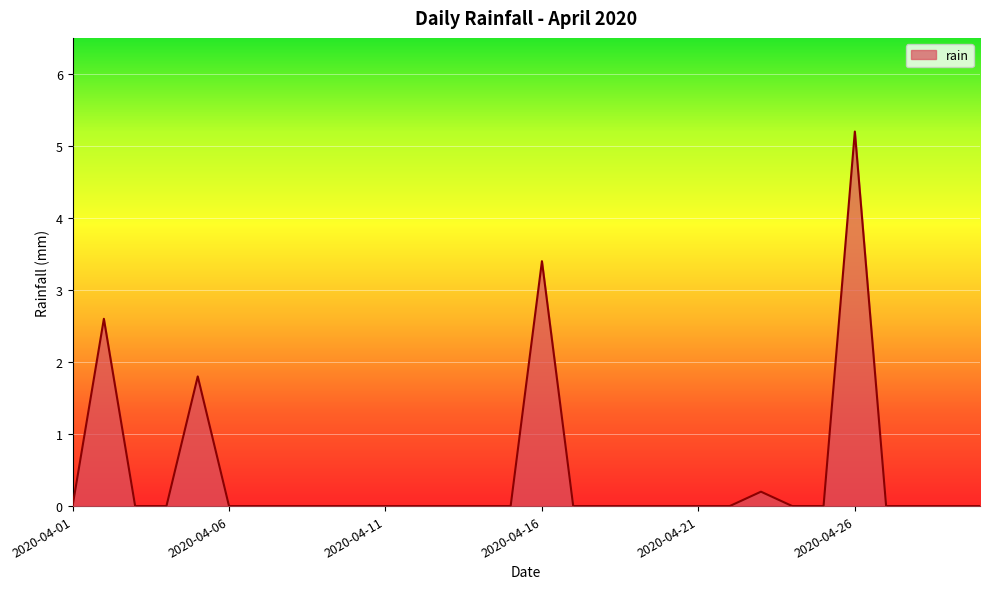

What is the maximum value shown in the chart?

5.2